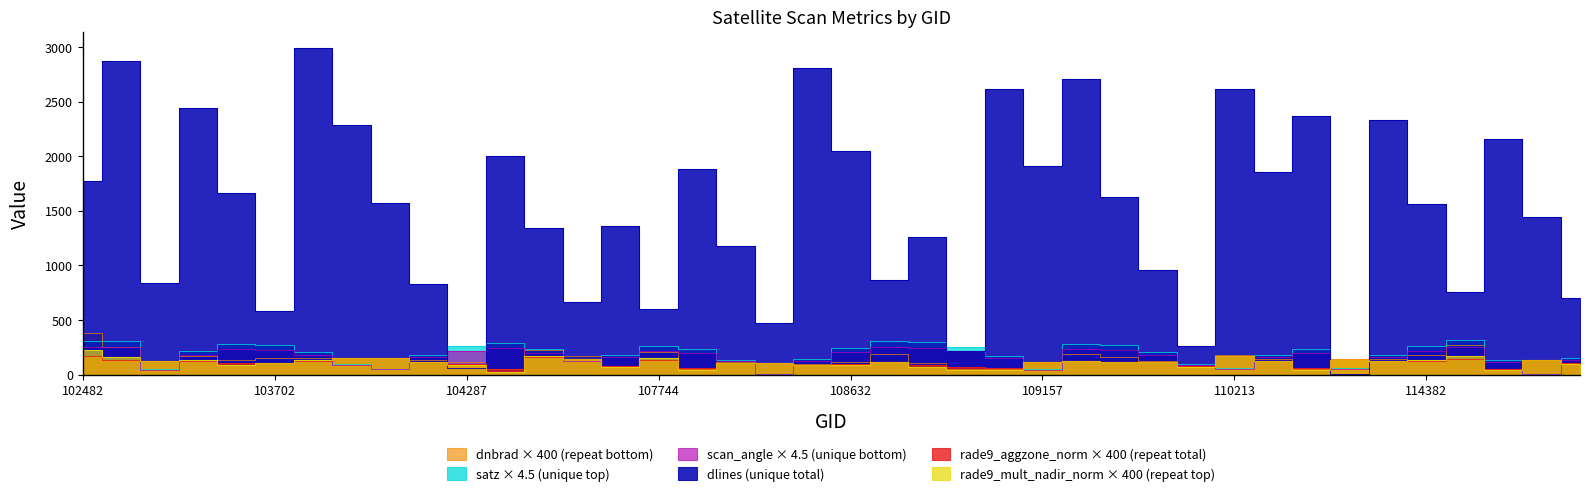

Reading right to left, what are all the values shown in this chart?

dnbrad: 110.1	129.7	50.0	274.4	183.2	143.0	144.1	50.0	140.9	175.4	74.4	127.4	164.5	187.6	109.0	50.0	48.8	104.8	191.4	111.0	93.1	110.1	115.6	50.0	204.9	75.5	166.1	228.4	50.0	115.0	136.6	155.7	155.0	148.1	152.7	132.3	168.2	123.2	255.6	377.1
satz: 147.5	8.8	135.0	312.5	262.6	183.2	57.2	231.8	182.2	55.5	94.1	205.4	273.8	280.7	46.8	174.5	254.8	297.3	305.1	239.1	144.8	4.2	137.9	232.5	261.2	181.2	138.6	233.0	290.9	260.8	180.7	53.2	96.1	206.7	274.6	280.1	211.7	48.7	305.5	311.4
scan_angle: 128.9	7.8	118.2	252.0	220.1	158.8	50.6	197.4	158.0	49.1	82.9	176.8	228.0	232.6	41.4	151.6	214.6	243.1	247.9	203.0	126.7	3.7	120.7	198.0	219.2	157.1	121.4	198.4	239.2	218.9	156.7	47.0	84.7	177.8	228.5	232.2	181.8	43.1	248.1	251.4
dlines: 700.0	1440.0	2154.0	760.0	1560.0	2333.0	8.0	2367.0	1855.0	2617.0	265.0	958.0	1625.0	2711.0	1914.0	2616.0	219.0	1258.0	866.0	2045.0	2806.0	470.0	1179.0	1879.0	596.0	1365.0	664.0	1346.0	1999.0	61.0	828.0	1569.0	2284.0	2990.0	581.0	1667.0	2442.0	842.0	2868.0	1771.0
rade9_aggzone_norm: 102.8	129.7	46.6	139.7	126.3	122.7	137.6	59.9	121.2	168.4	74.1	114.2	114.3	123.2	110.8	57.1	67.4	89.9	117.5	96.2	89.1	110.1	102.6	59.9	136.4	75.4	143.4	156.4	54.2	95.6	118.1	149.0	148.6	127.3	109.7	102.0	126.6	124.9	136.8	168.6
rade9_mult_nadir_norm: 101.0	129.7	43.8	165.9	132.3	124.1	136.9	37.6	122.2	166.6	72.0	113.1	112.6	128.2	110.7	43.2	37.2	66.0	118.3	85.7	85.4	110.1	101.4	37.6	148.0	65.5	145.6	171.9	25.2	83.0	118.4	147.8	150.1	131.4	104.5	90.4	129.1	125.1	157.9	228.0